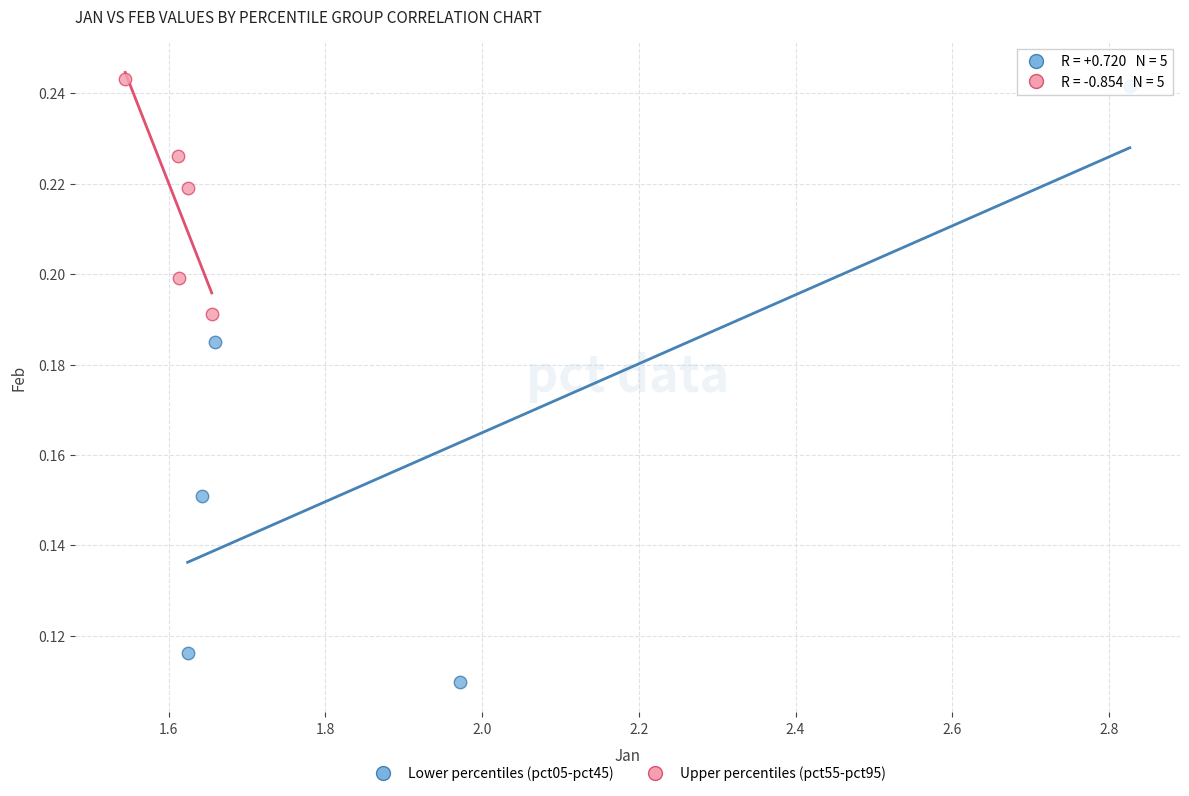

Which series reaches the minimum Y coordinate?

Lower percentiles (pct05-pct45)